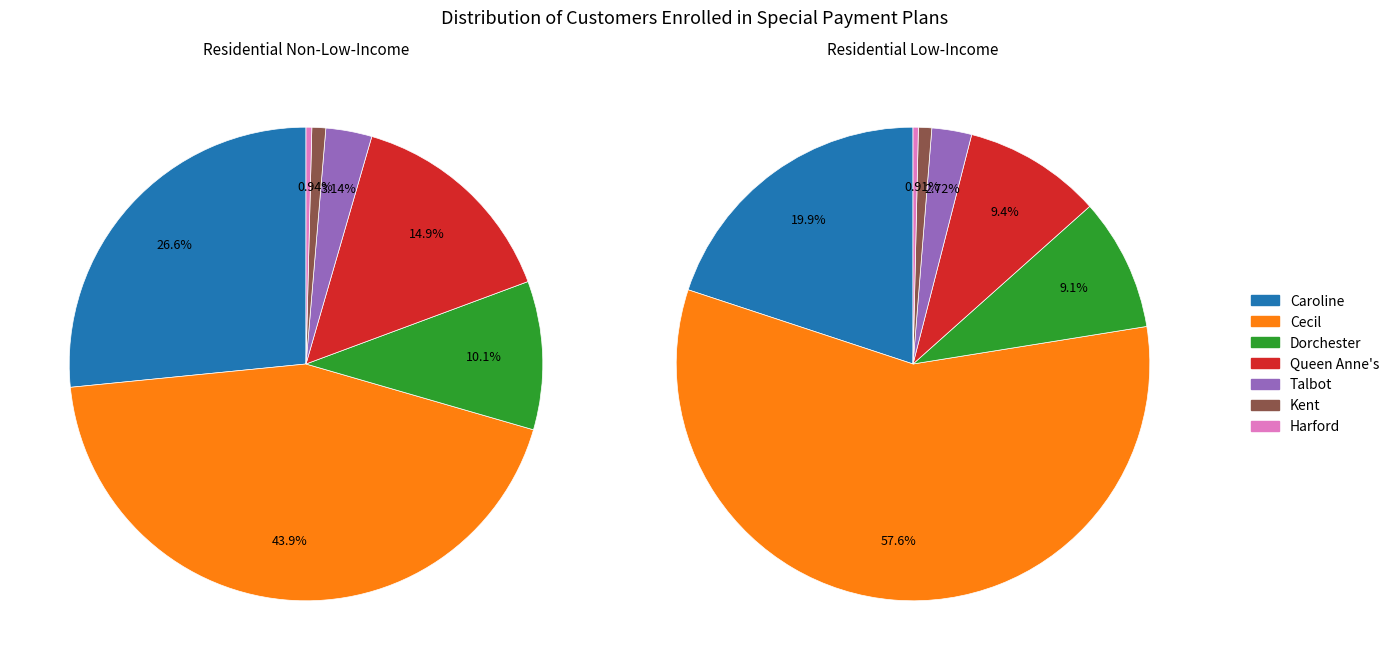

Count the number of slices in the pie.

7